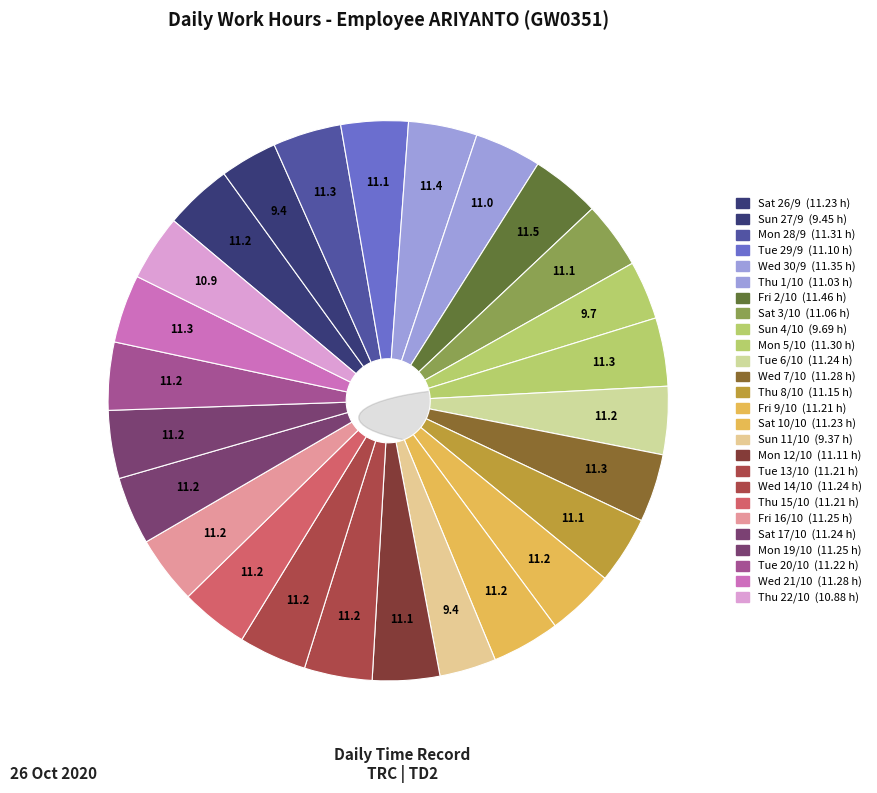

Is there any slice that represents more than half of the pie?

No